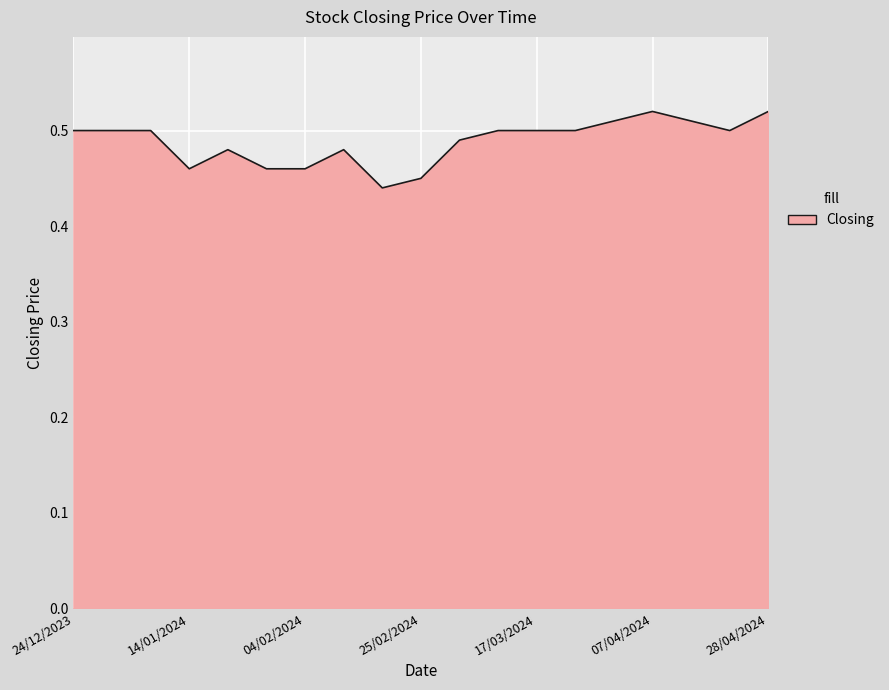

List the labels in order of value, smallest first.

18/02/2024, 25/02/2024, 04/02/2024, 28/01/2024, 14/01/2024, 11/02/2024, 21/01/2024, 03/03/2024, 21/04/2024, 24/03/2024, 17/03/2024, 10/03/2024, 07/01/2024, 31/12/2023, 24/12/2023, 14/04/2024, 31/03/2024, 28/04/2024, 07/04/2024